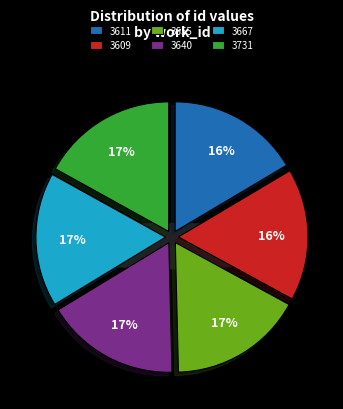

Which has a higher value, 3611 or 3731?

3731